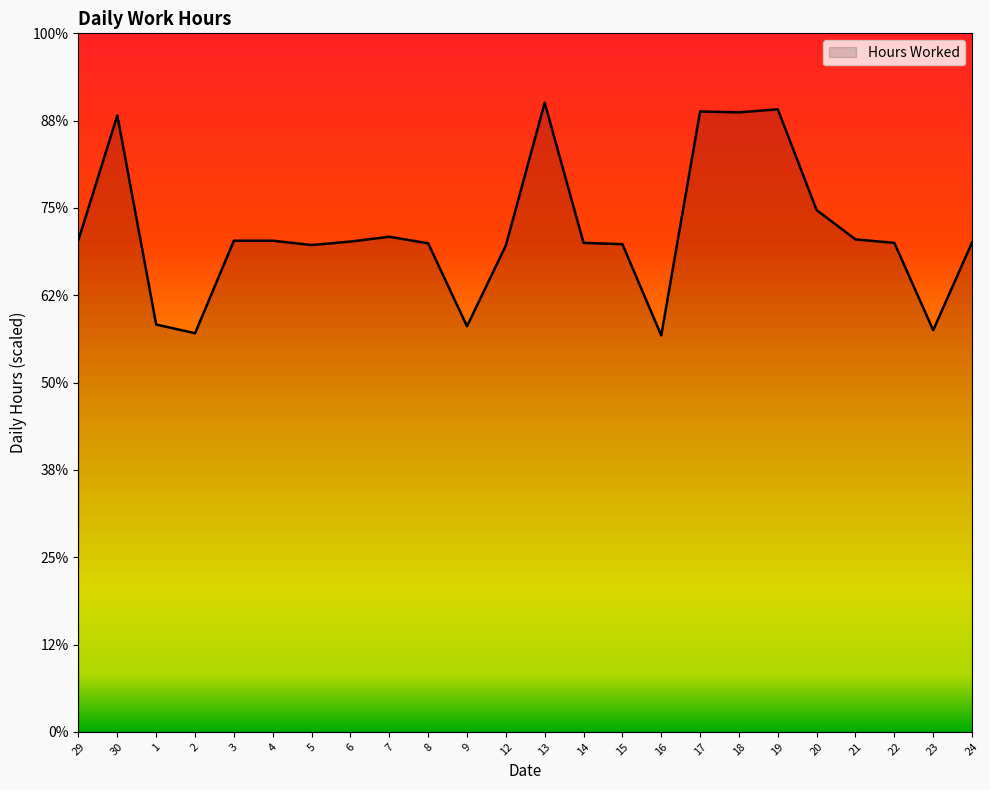

What is the average value?

11.5